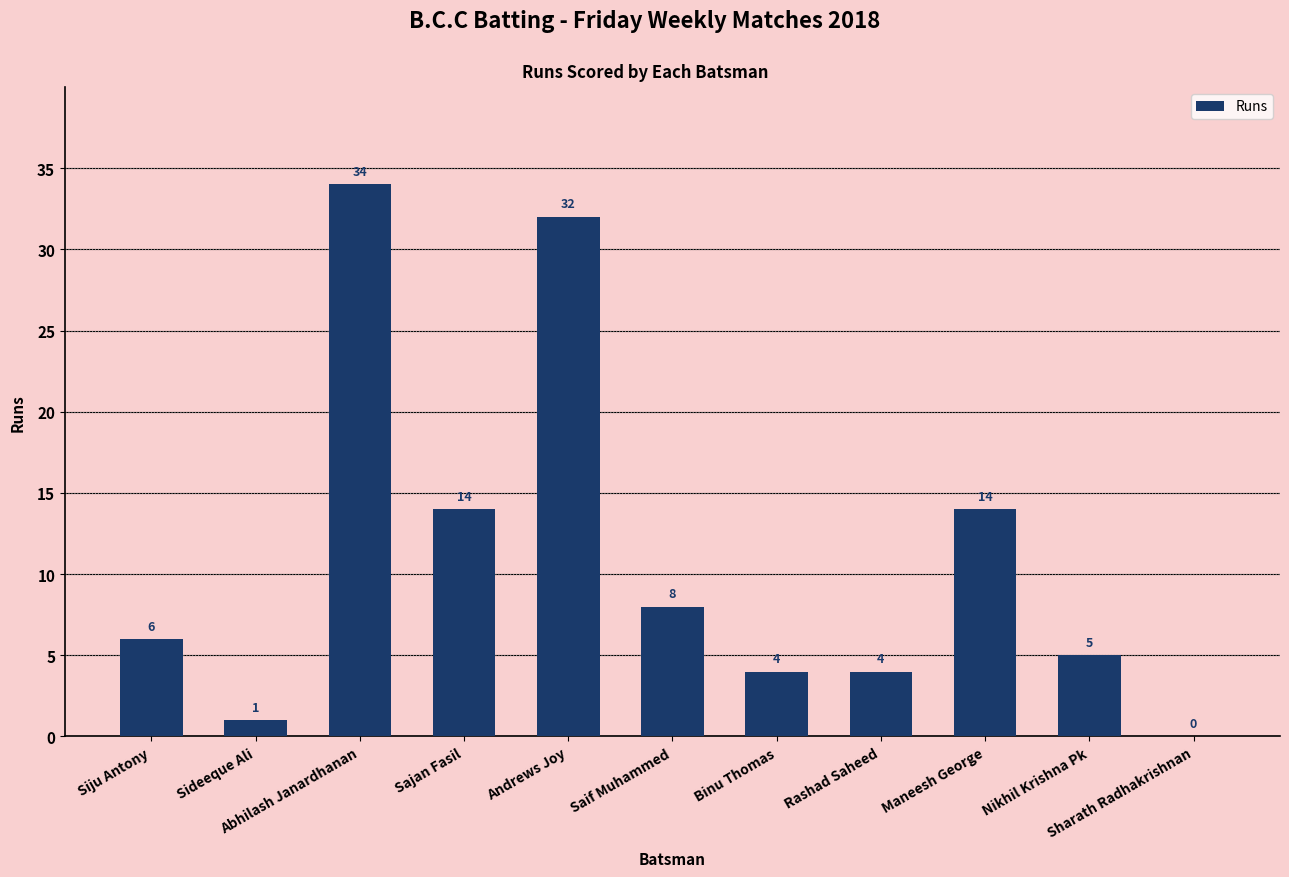

What is the change in value from Maneesh George to Nikhil Krishna Pk?

-9